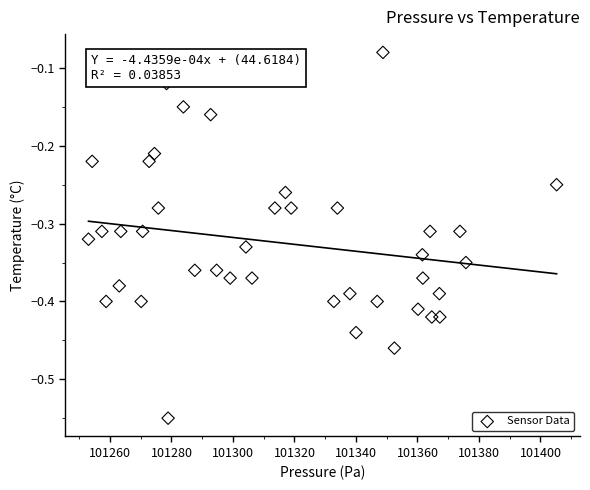

What is the range of Y values (max minus min)?

0.5